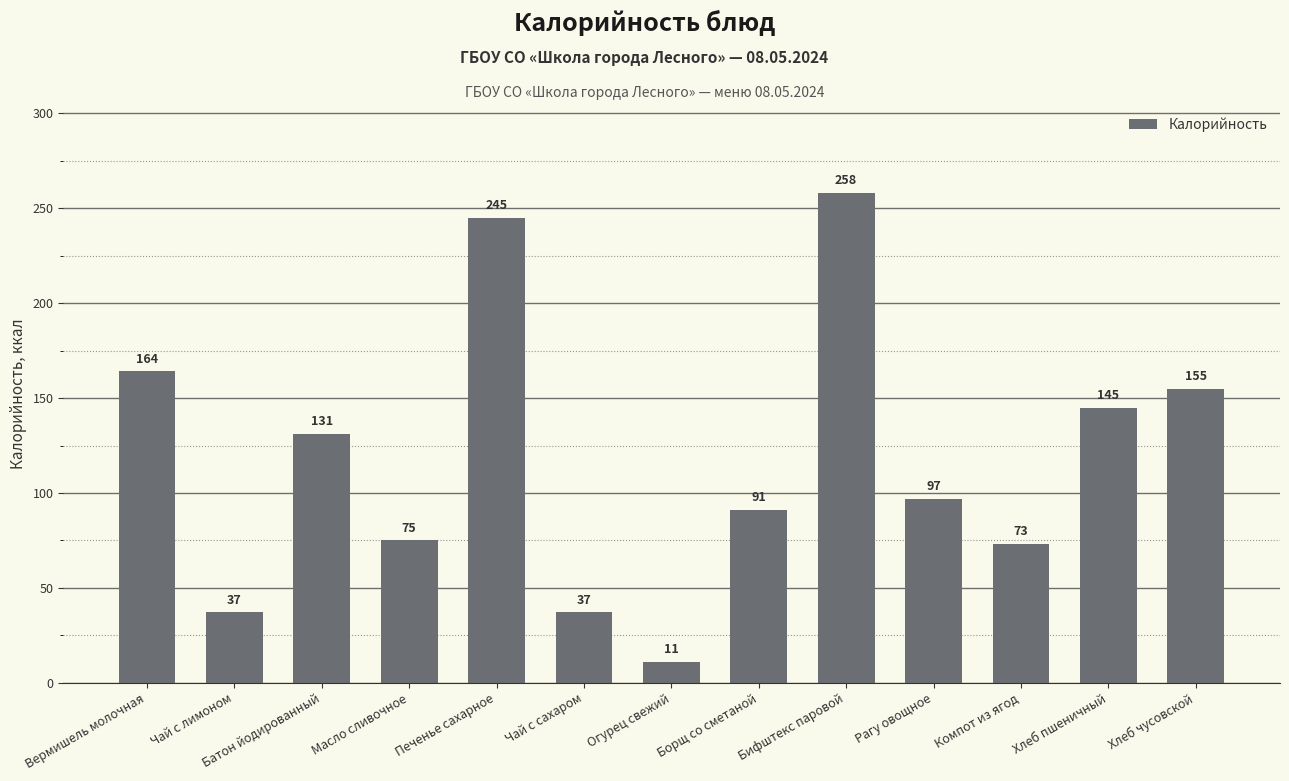

True or false: the data shows 100 at Масло сливочное.

False